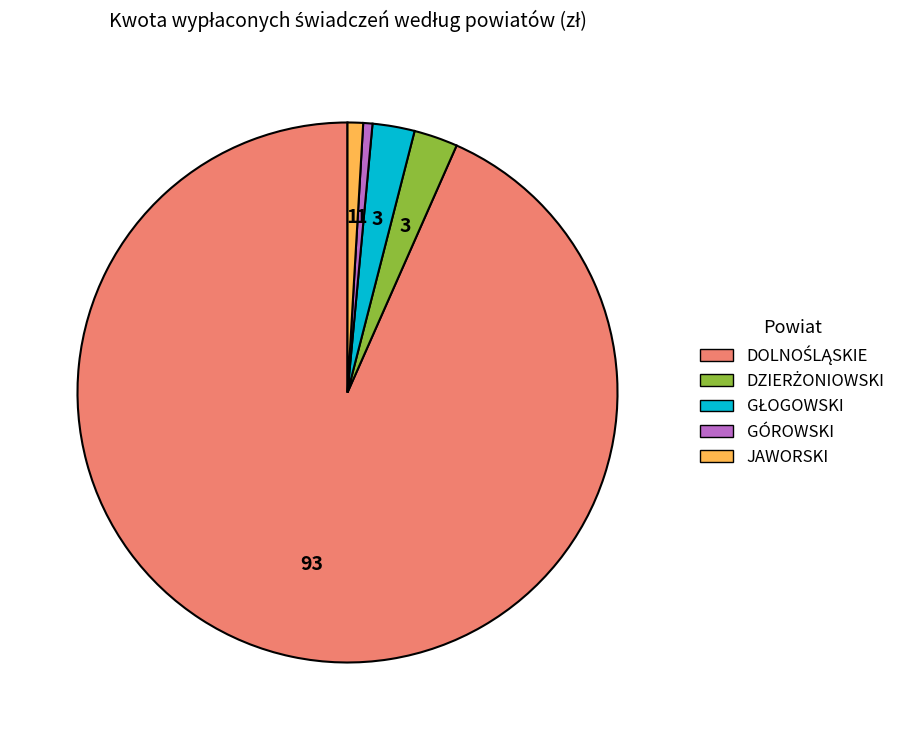

Is it true that GÓROWSKI is 1% of the pie?

True